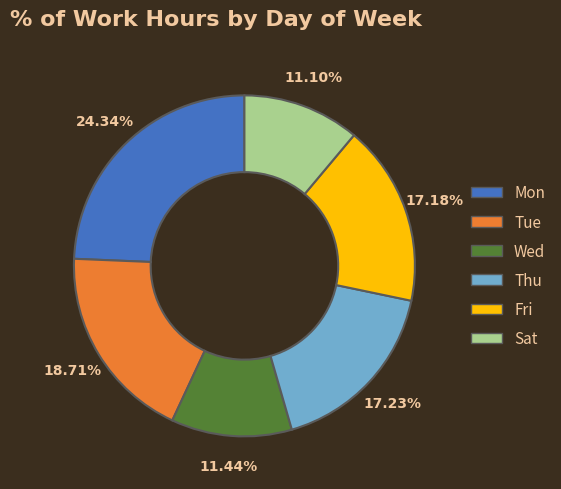

Does any single category account for the majority?

No